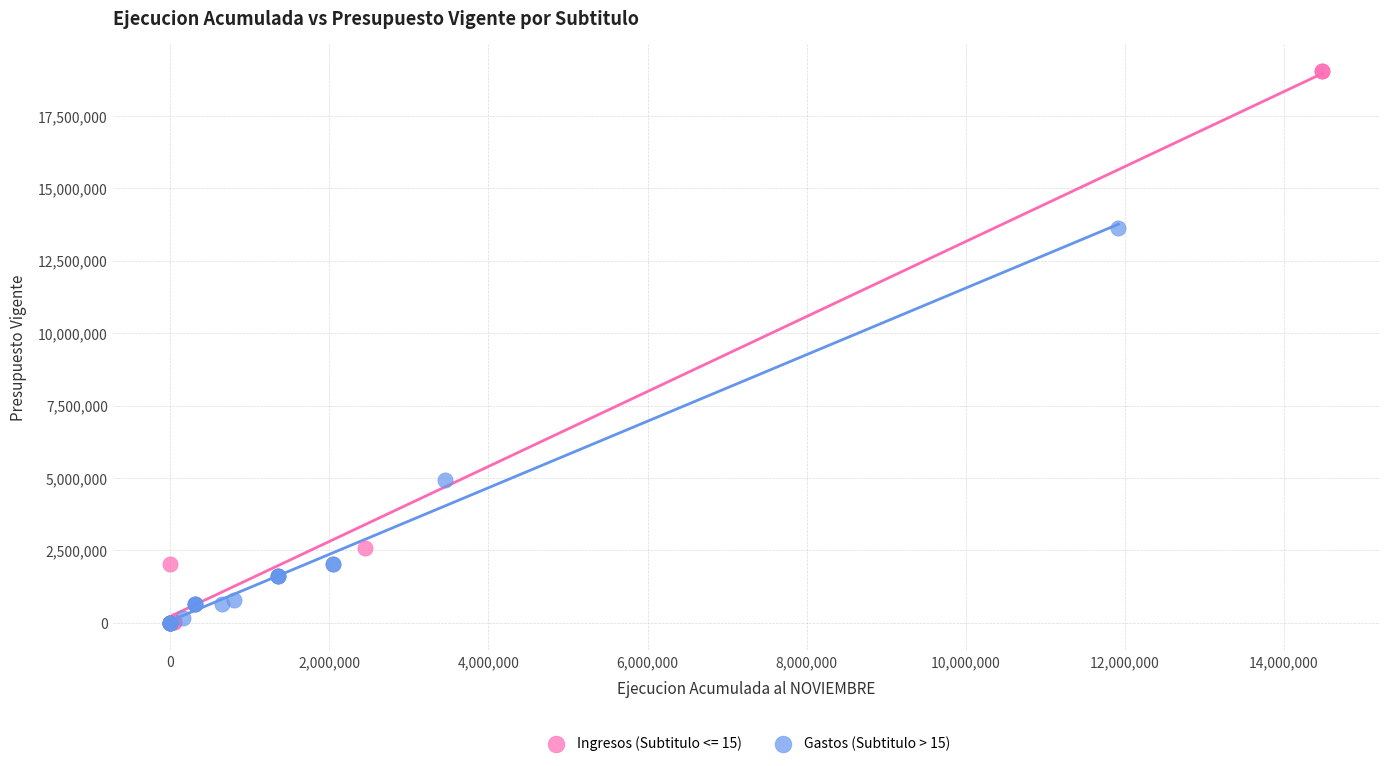

Which series reaches the maximum Y coordinate?

Ingresos (Subtitulo <= 15)